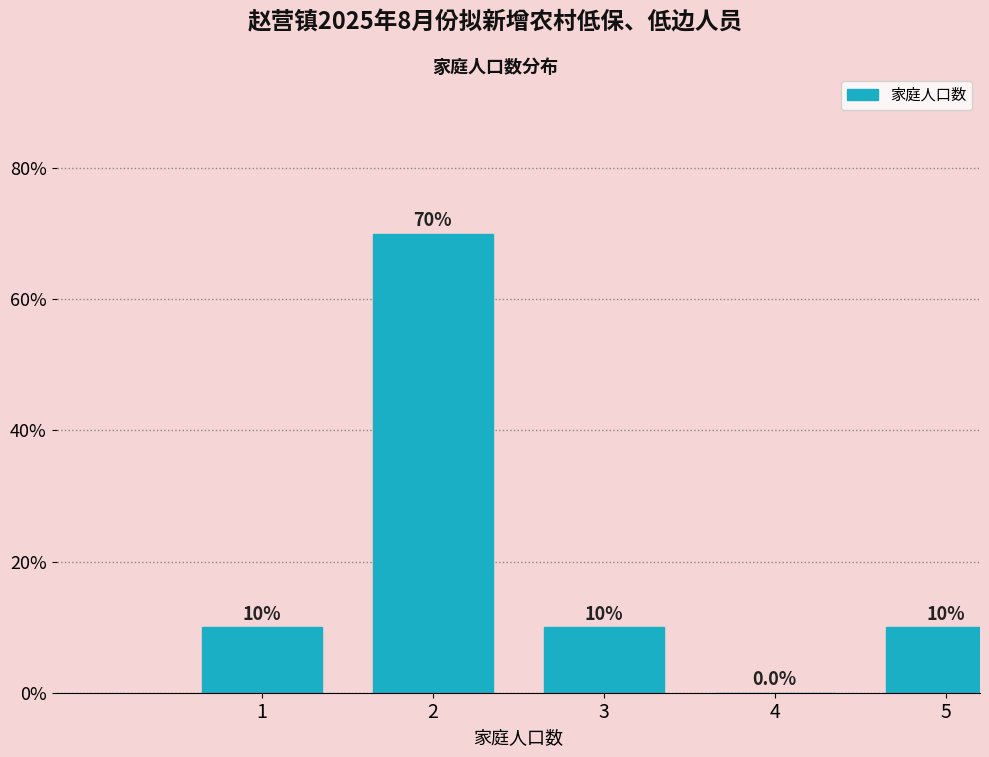

Reading right to left, what are all the values shown in this chart?

5=10	4=0	3=10	2=70	1=10